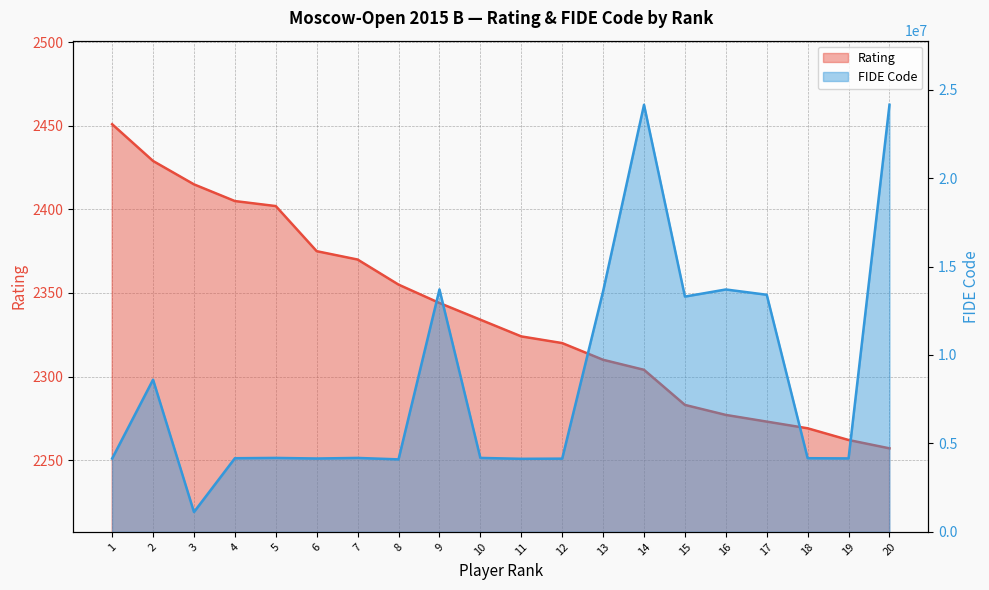

Where is the first local minimum for FIDE Code?

3